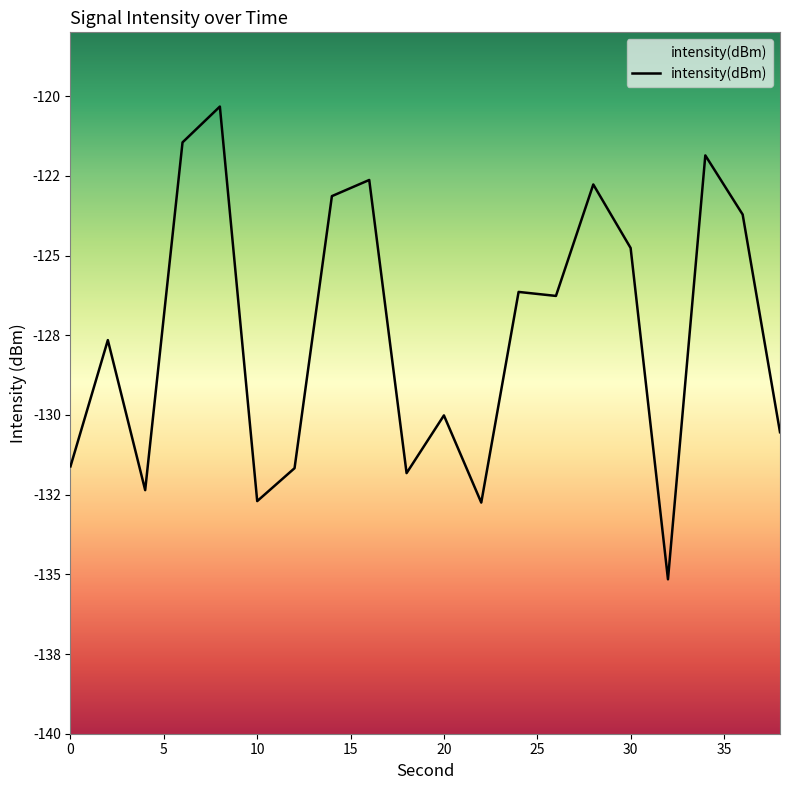

What is the value of the 16th point from the left?

-124.8